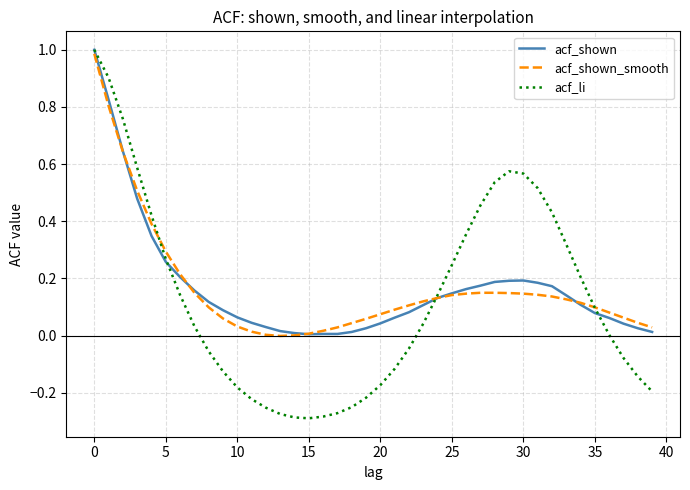

What is the greatest value displayed?

1.0